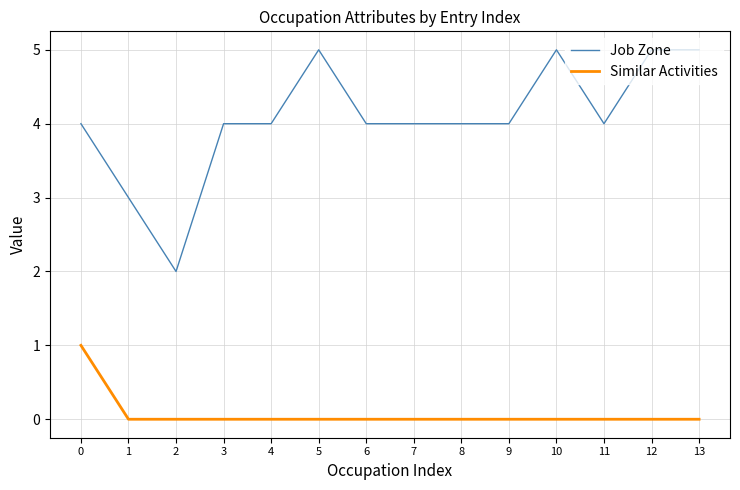

What is the difference between the maximum and second lowest values in the Similar Activities series?

1